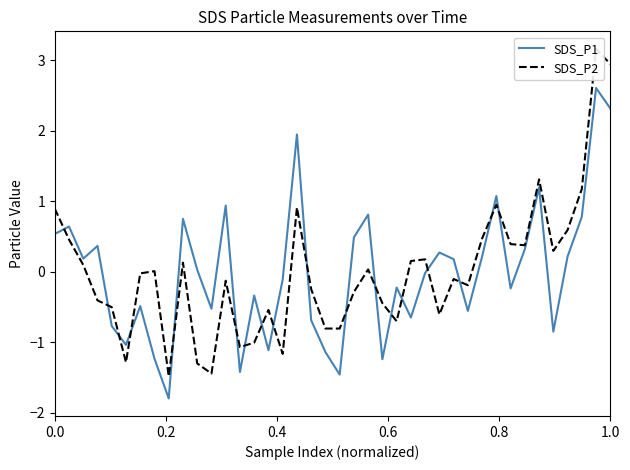

How many data points in SDS_P2 are less than 0?

21